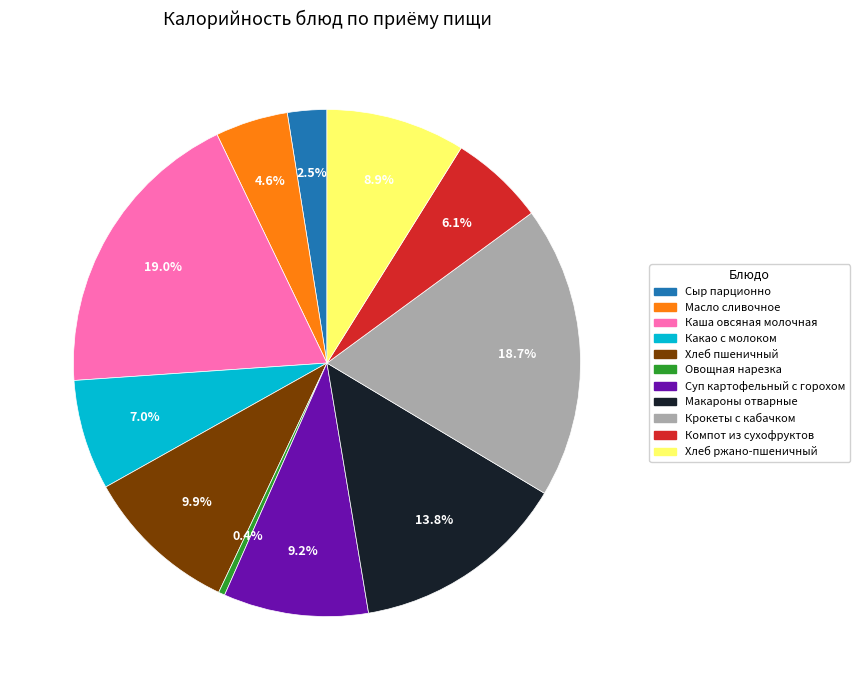

Count the number of slices in the pie.

11